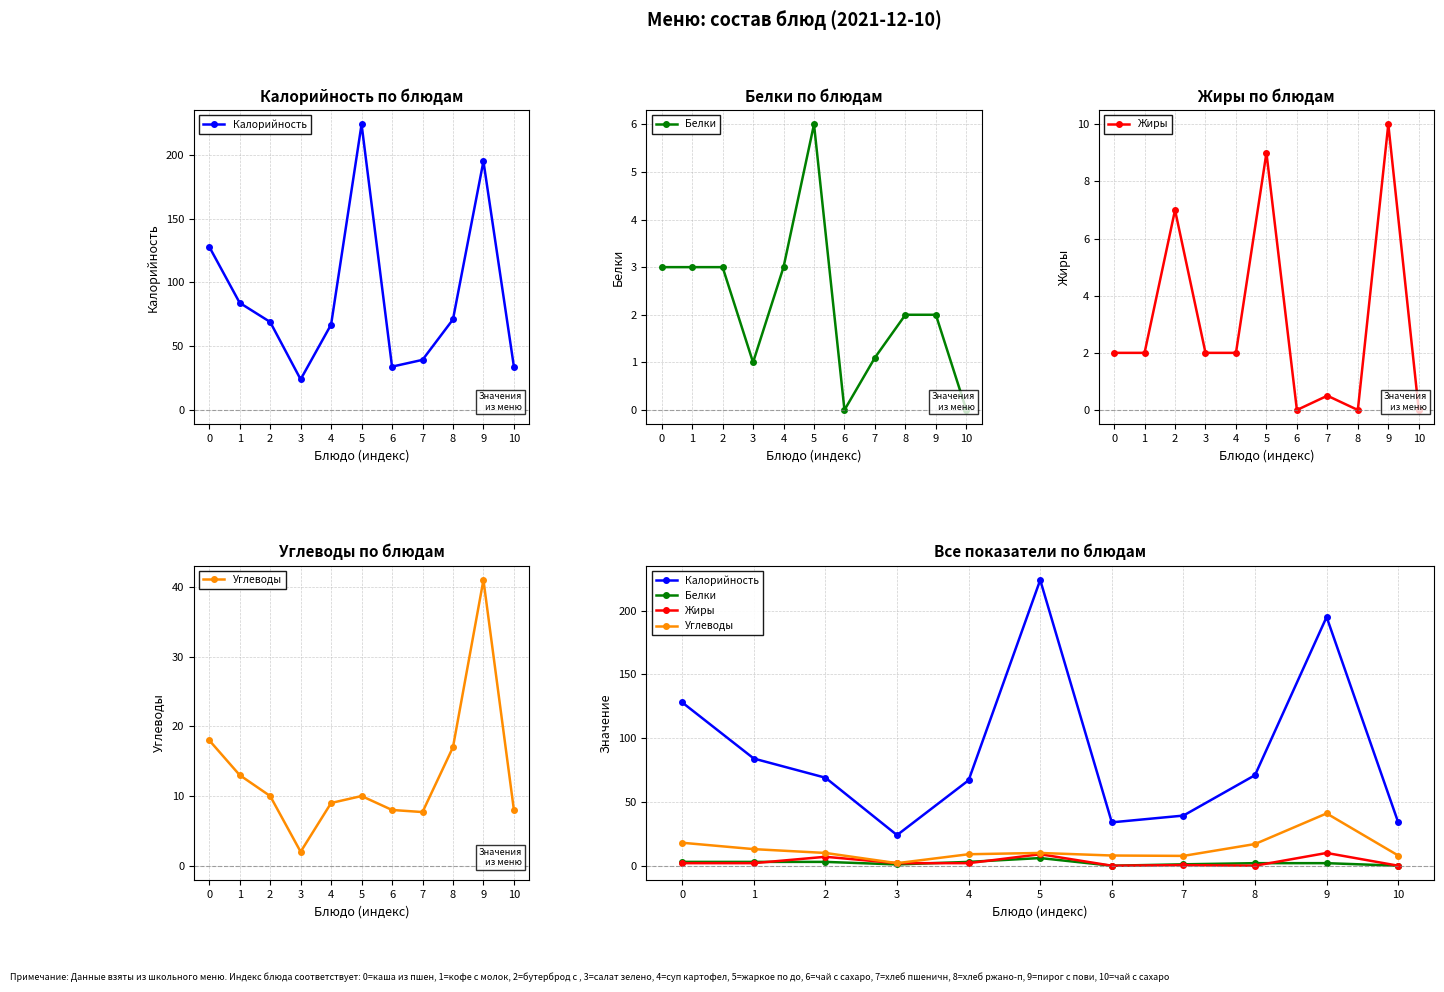

Between 6 and 1, which is larger?

1